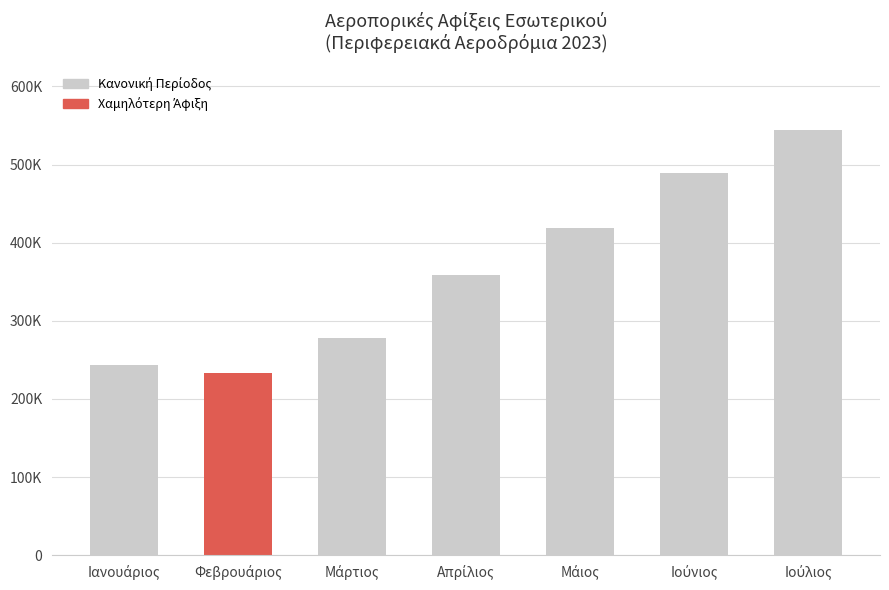

How many distinct data groups are displayed?

1